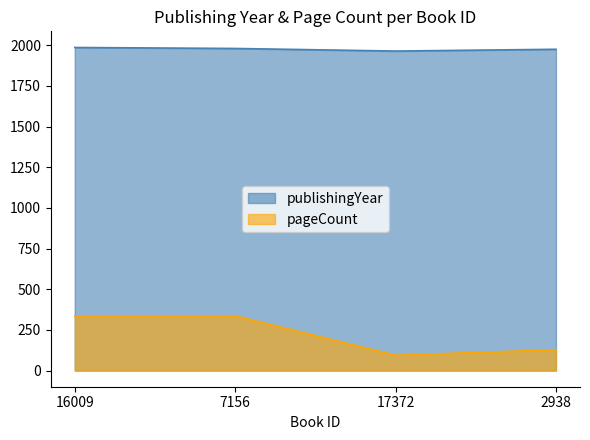

Reading left to right, transcribe all the data shown in this chart.

publishingYear: 16009=1986	7156=1980	17372=1964	2938=1975
pageCount: 16009=336	7156=336	17372=94	2938=128